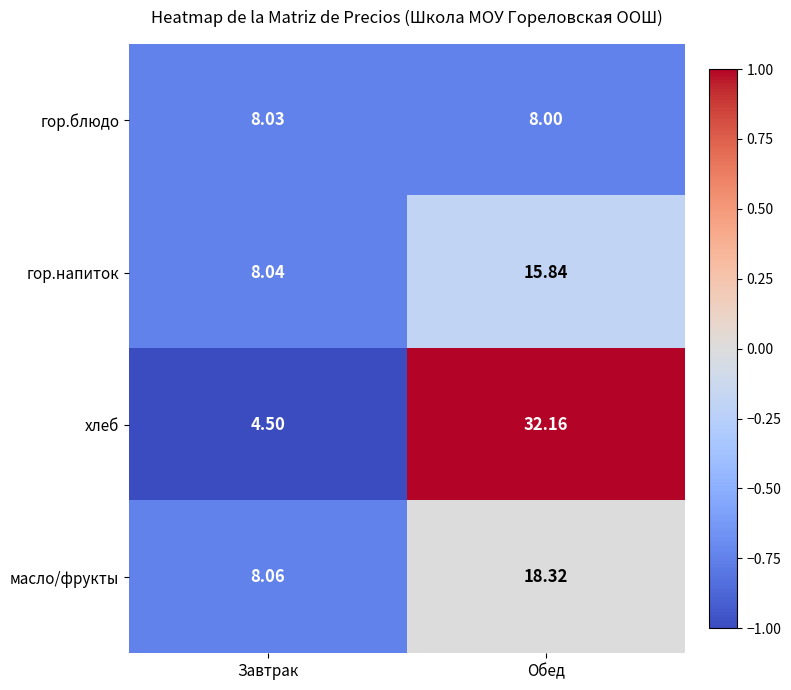

Between Завтрак and Обед, which series saw the biggest shift?

хлеб